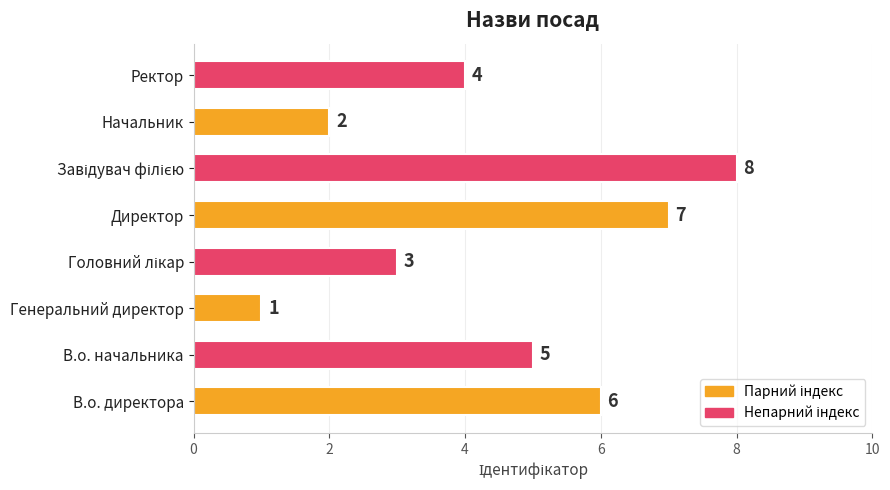

True or false: the data shows 2 at Начальник.

True